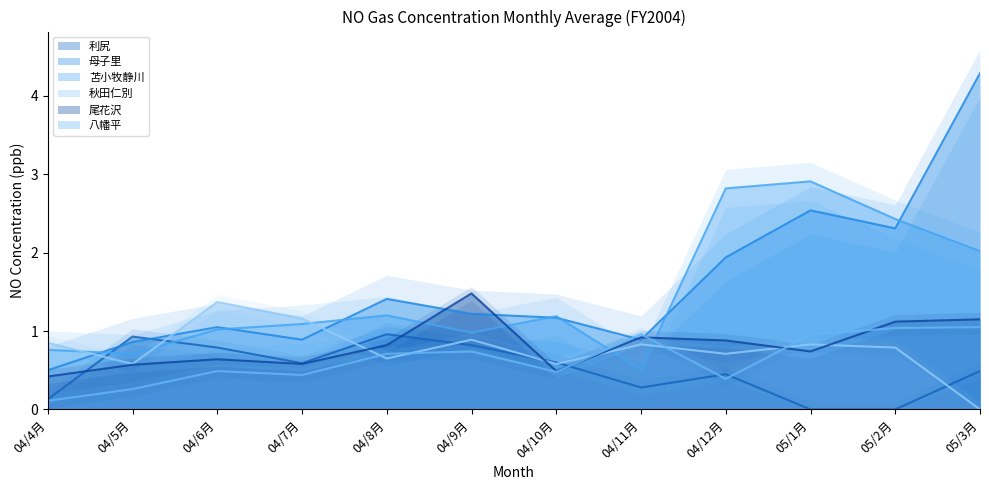

Is the value of 利尻 at 04/10月 greater than the value of 尾花沢 at 05/1月?

No